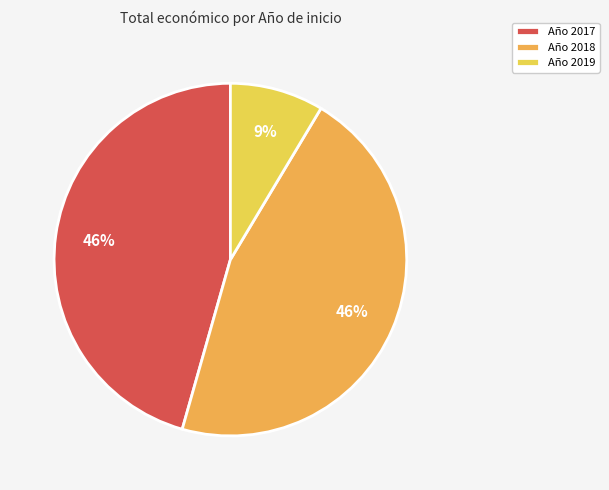

Which slice is the largest?

2017